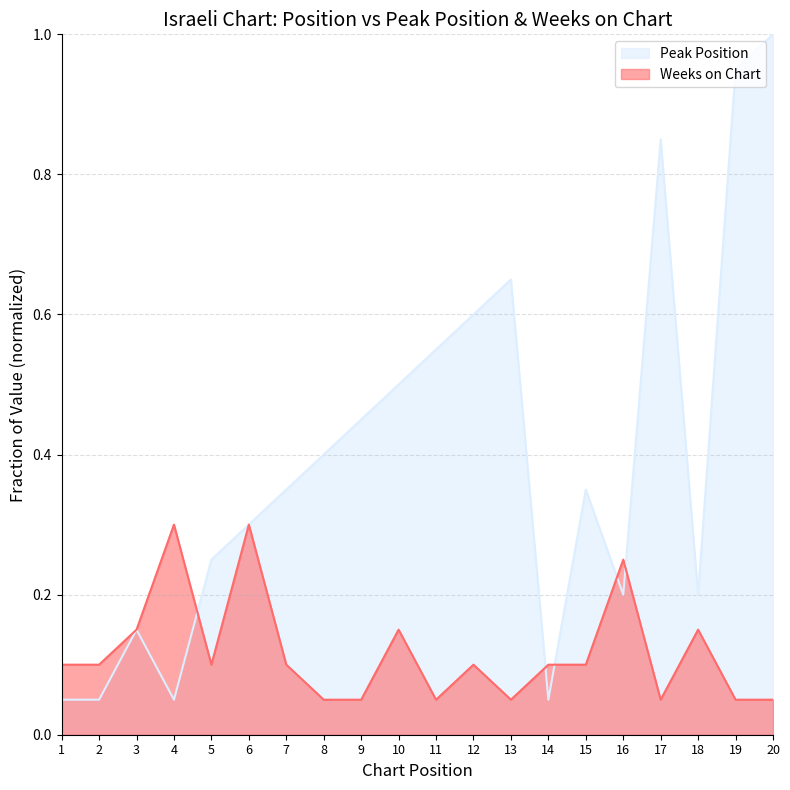

Which has a higher value, 9 or 16?

9